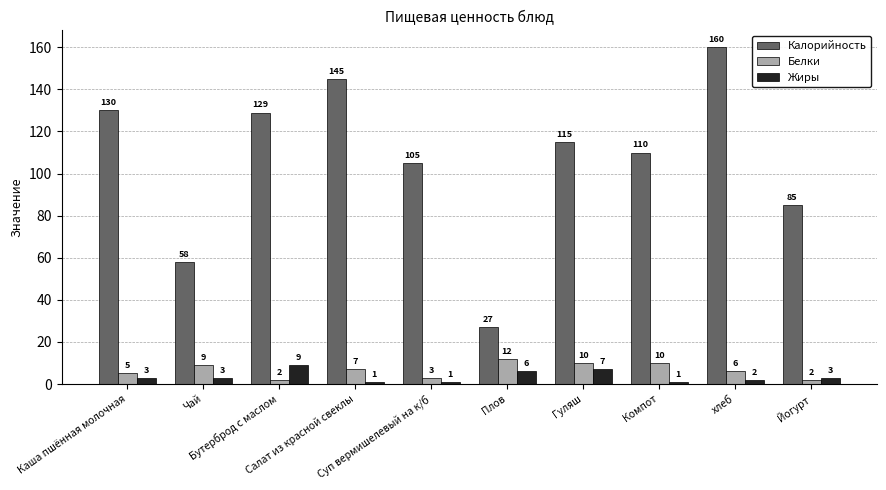

Rank the series at Салат из красной свеклы from highest to lowest value.

Калорийность, Белки, Жиры